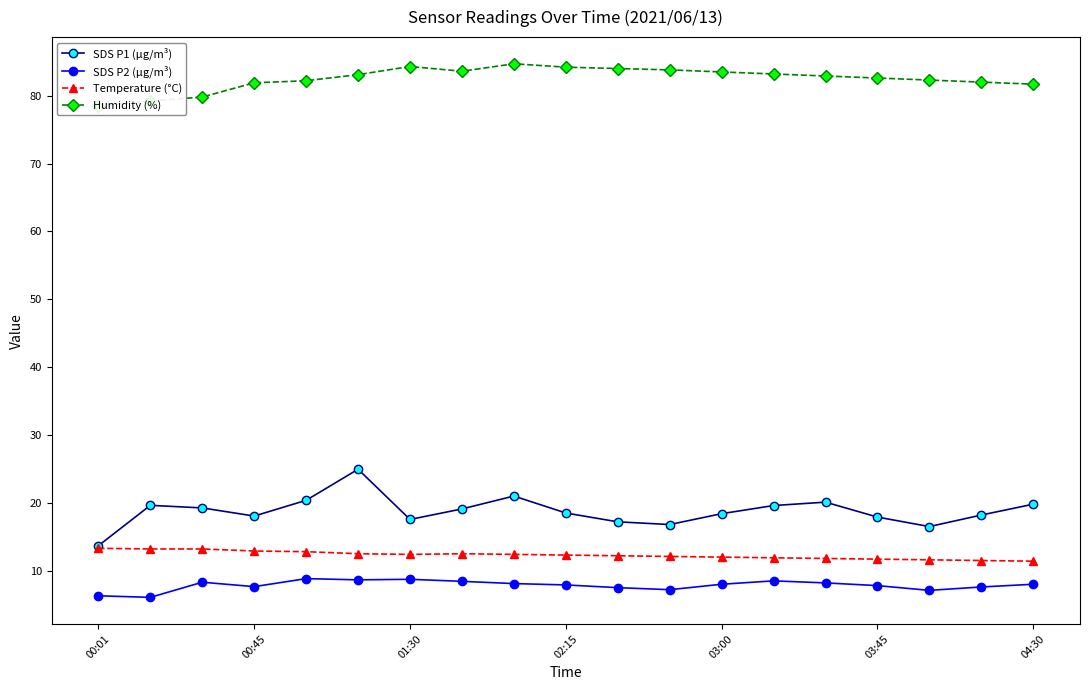

The value of Temperature (°C) at 00:45 is 20.2. True or false?

False